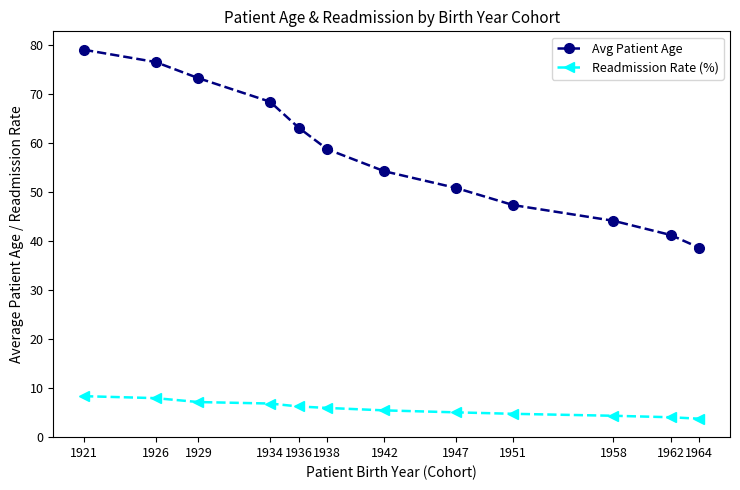

What is the spread (max minus min) of values at 1921?

70.7